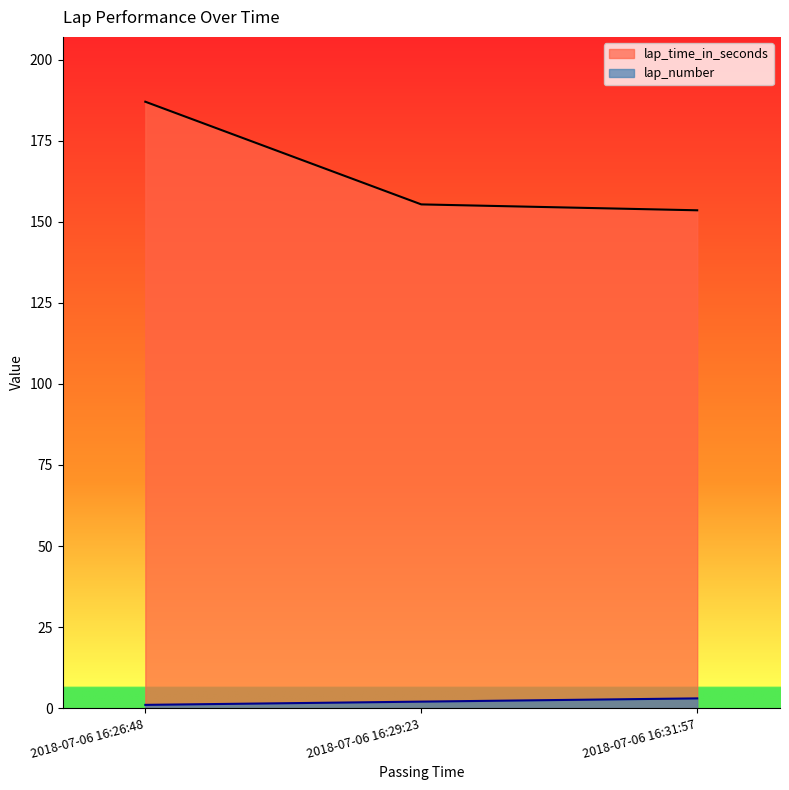

How many lap_number values are between 1 and 3?

3